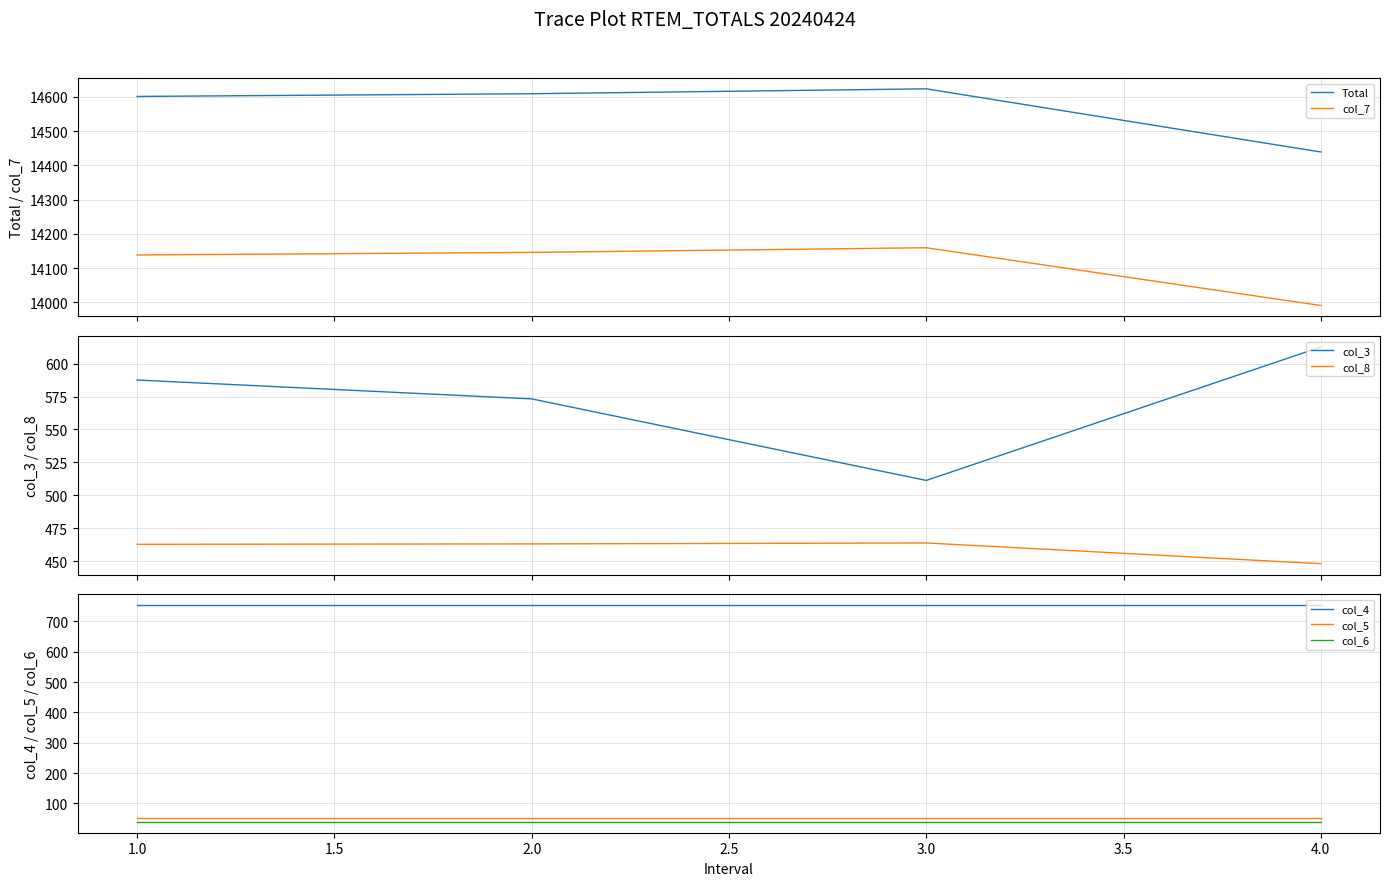

True or false: col_3 has more than 2 points higher than both neighbors.

False